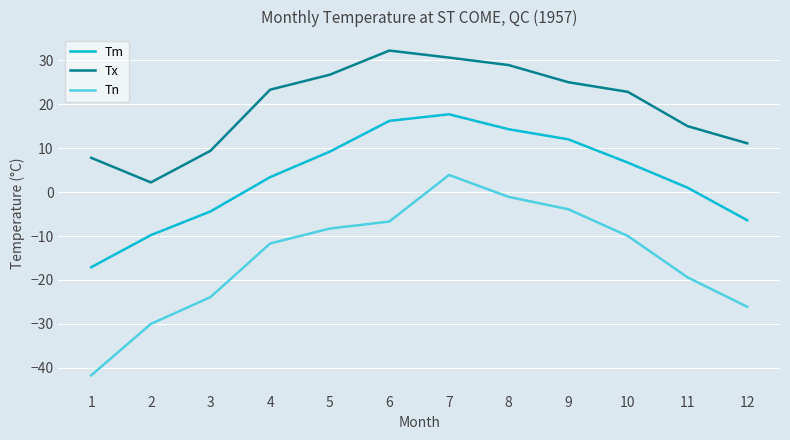

Which series has the widest spread of values?

Tn